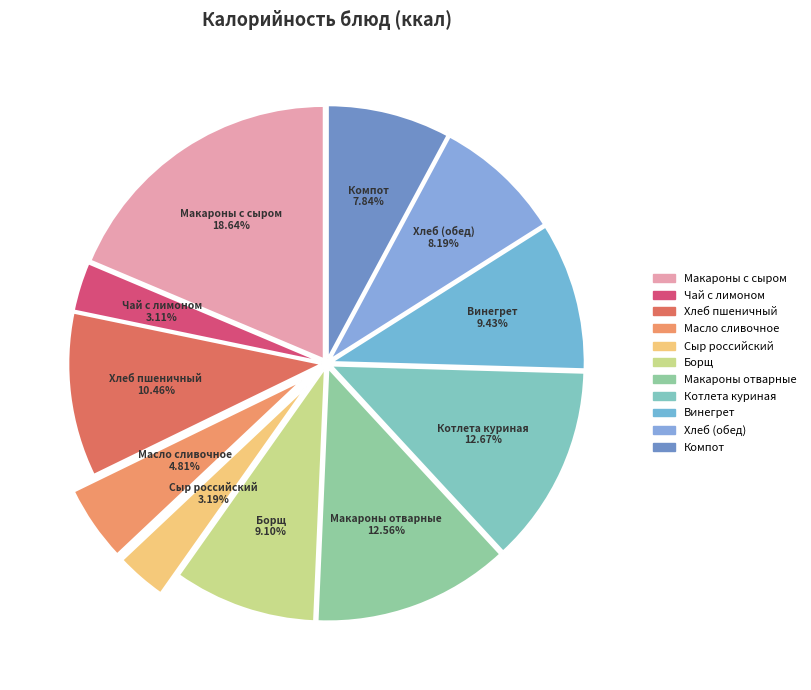

Is the sum of Макароны отварные and Чай с лимоном greater than half?

No